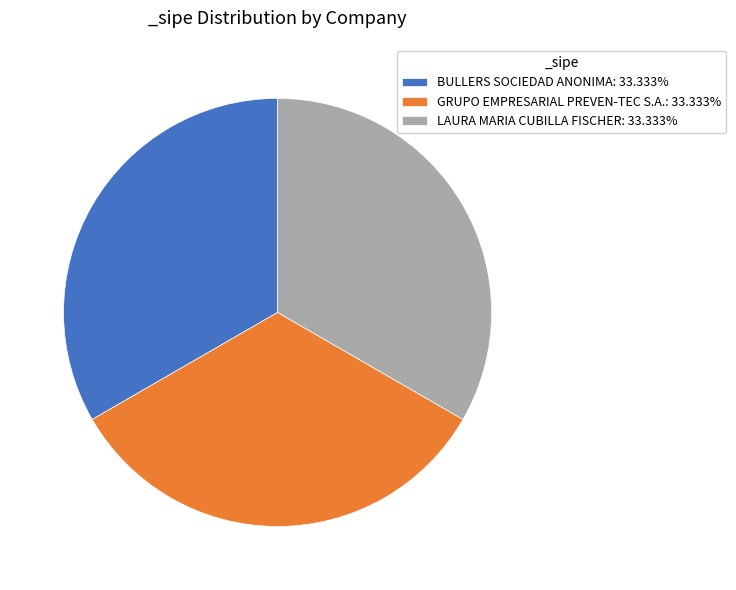

Does any single category account for the majority?

No